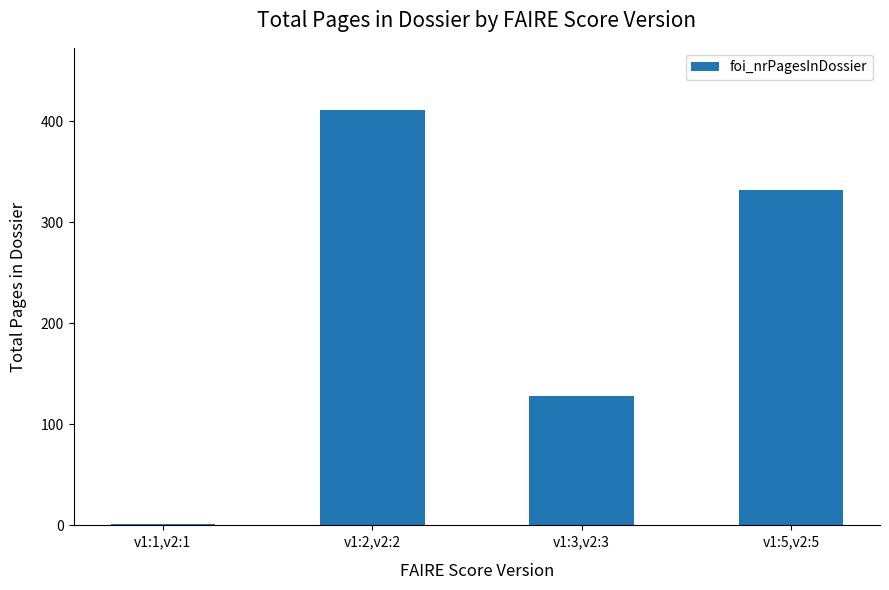

How many data points does each series have?

4